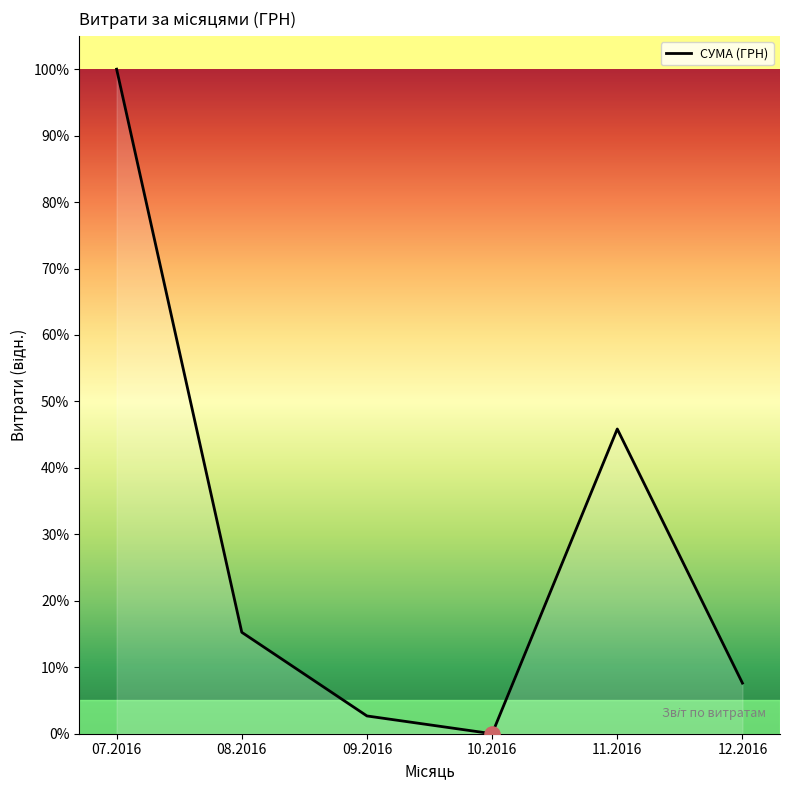

What is the change in value from 08.2016 to 10.2016?

-15.3